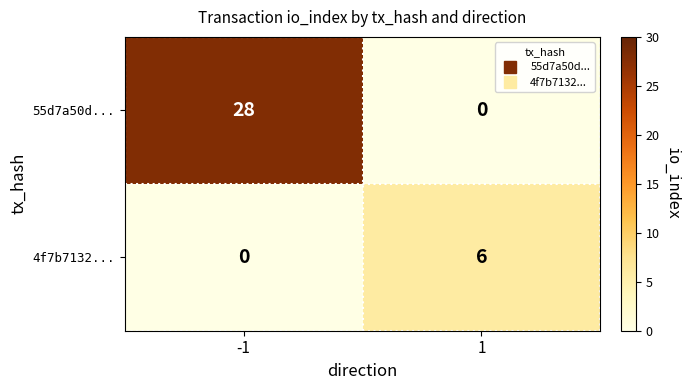

What is the difference between the highest and lowest values at -1?

28